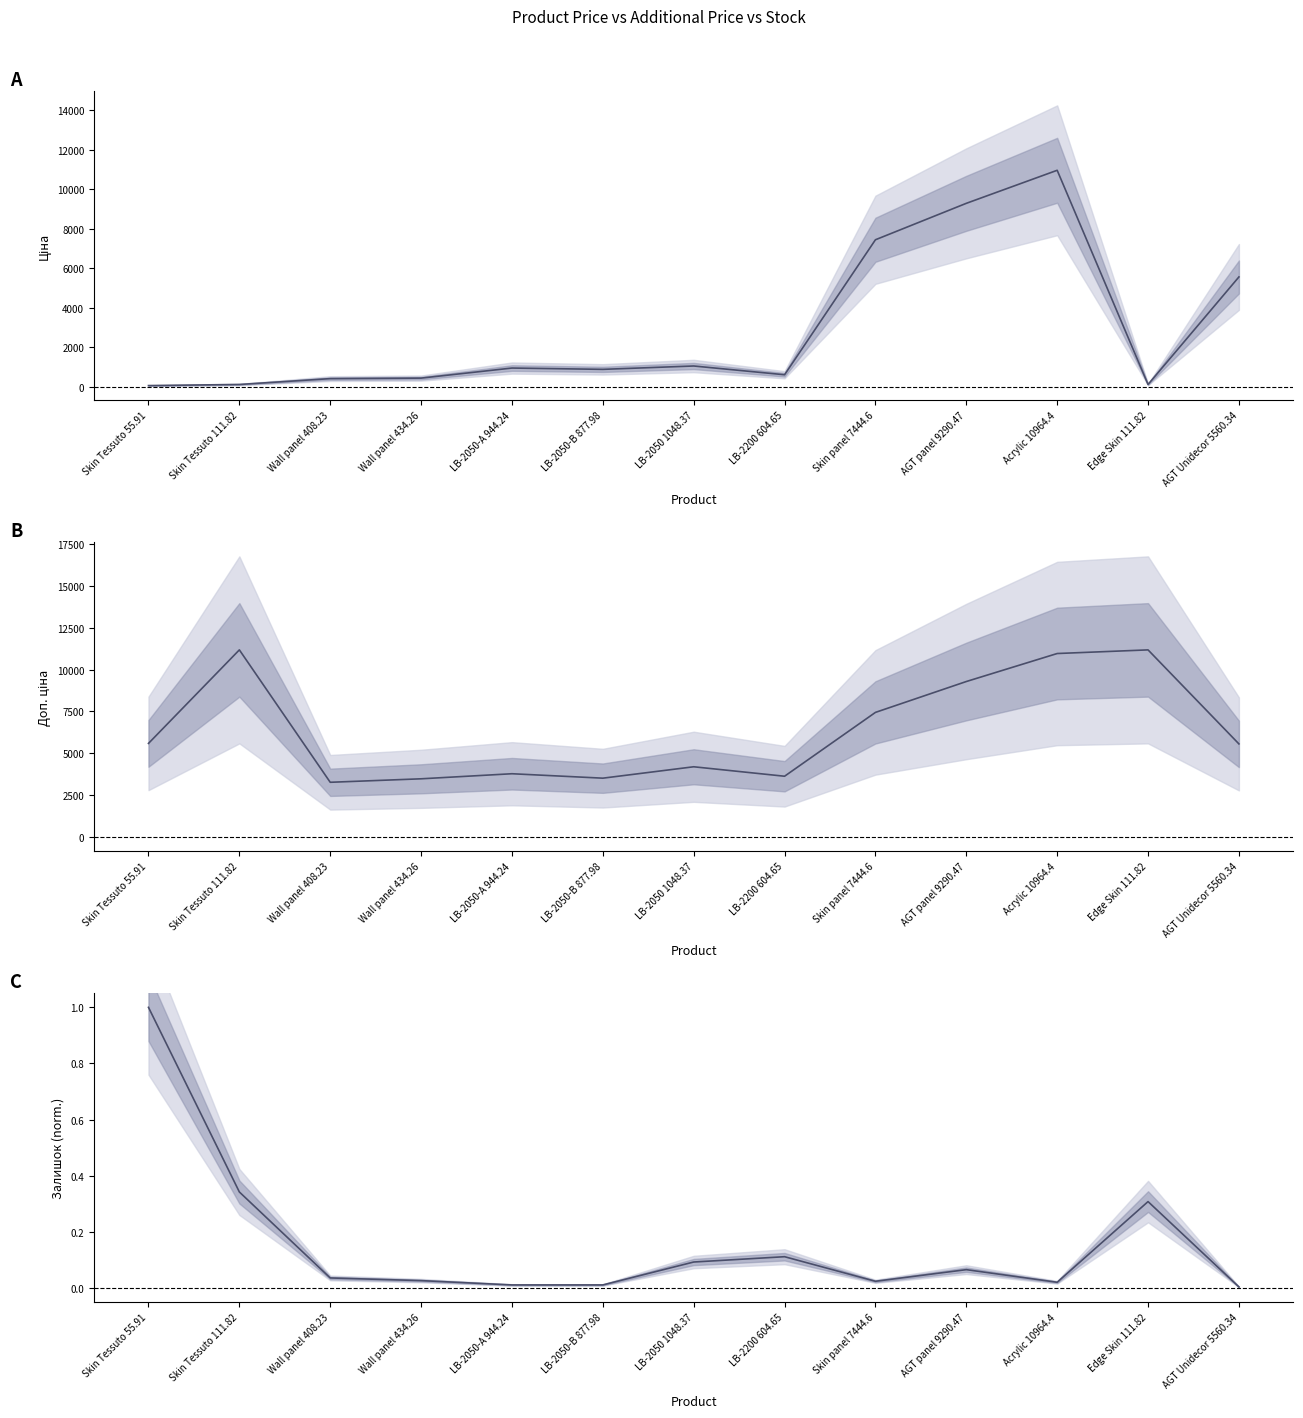

At which label does Залишок (norm.) reach its peak?

Skin Tessuto 55.91